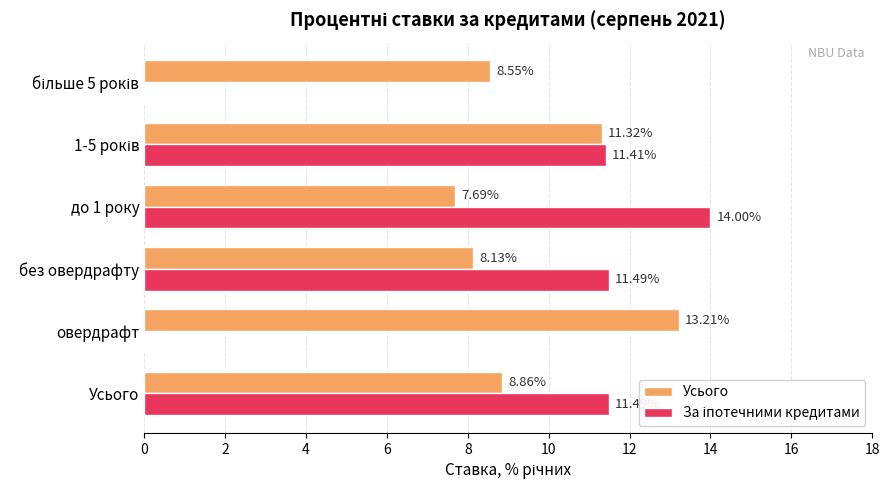

What is the total value across all series at без овердрафту?

19.6